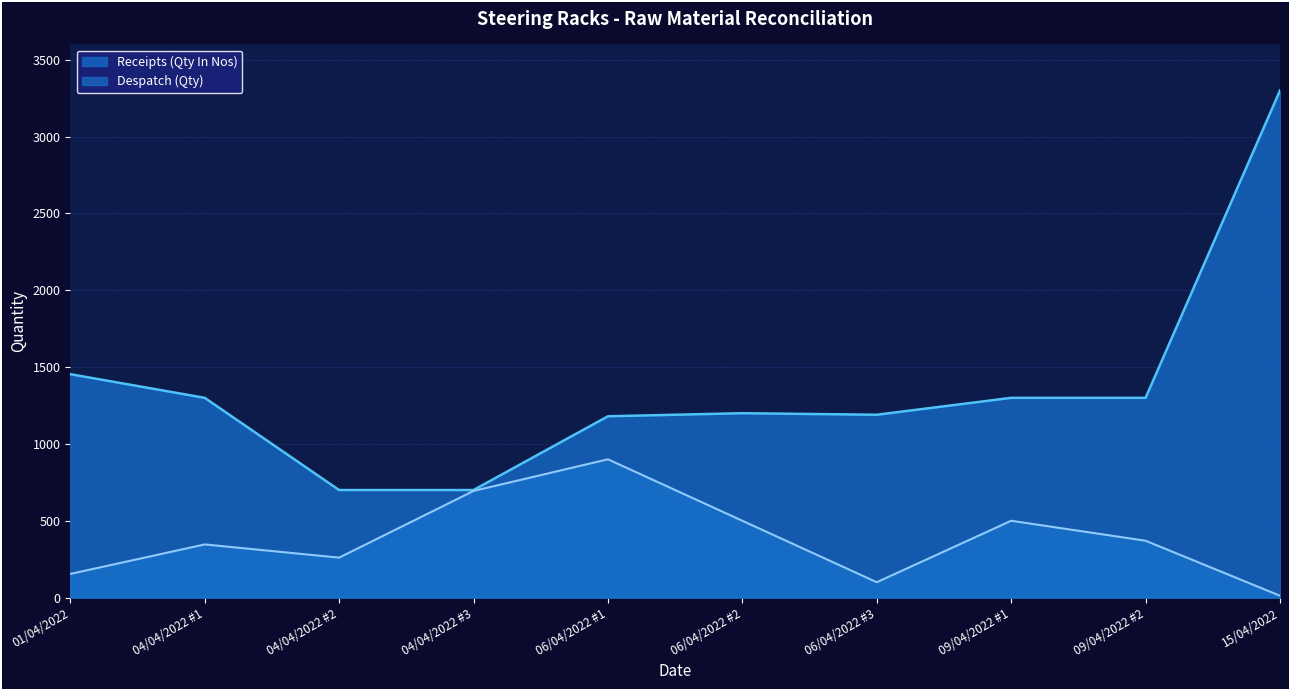

Which series has the widest spread of values?

Receipts (Qty In Nos)